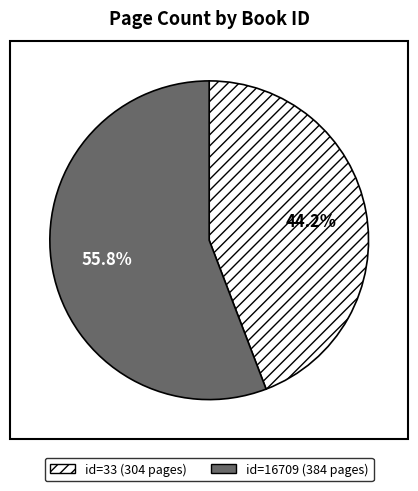

Is there a majority slice in this chart?

Yes